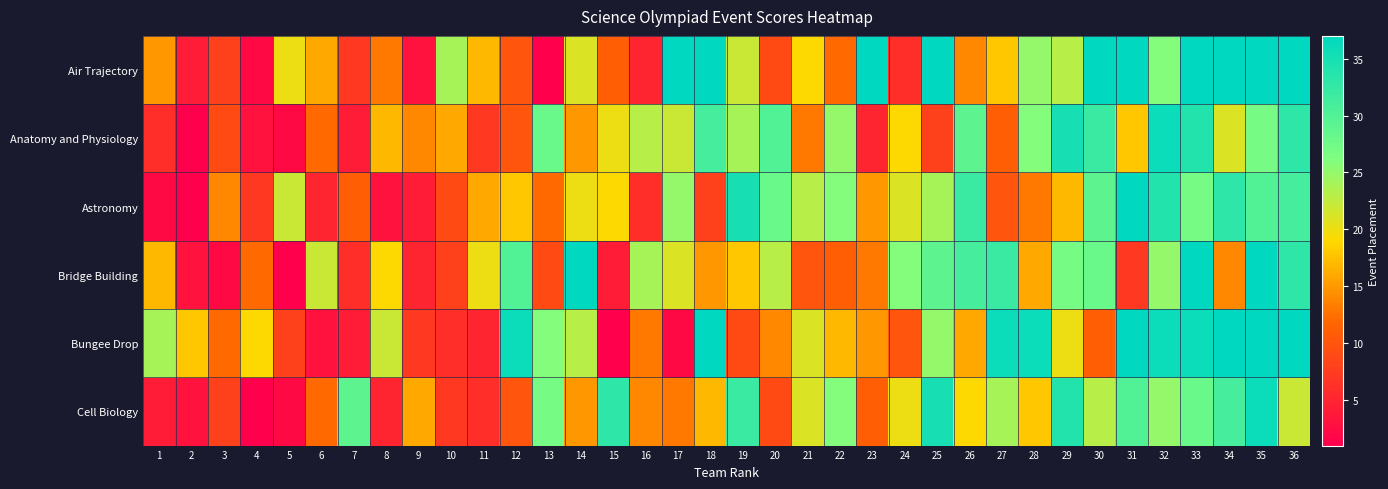

At how many categories does at least one series exceed 21?

31